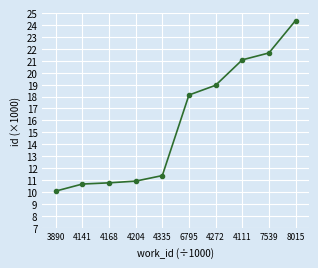

What is the maximum value shown in the chart?

24.4